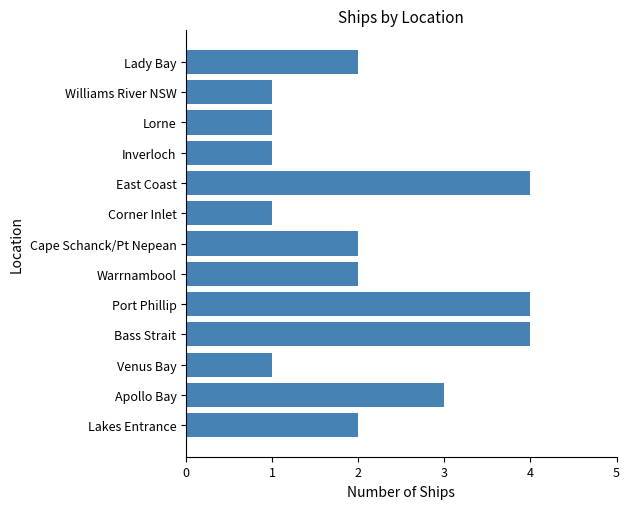

What value does the data have at Apollo Bay?

3